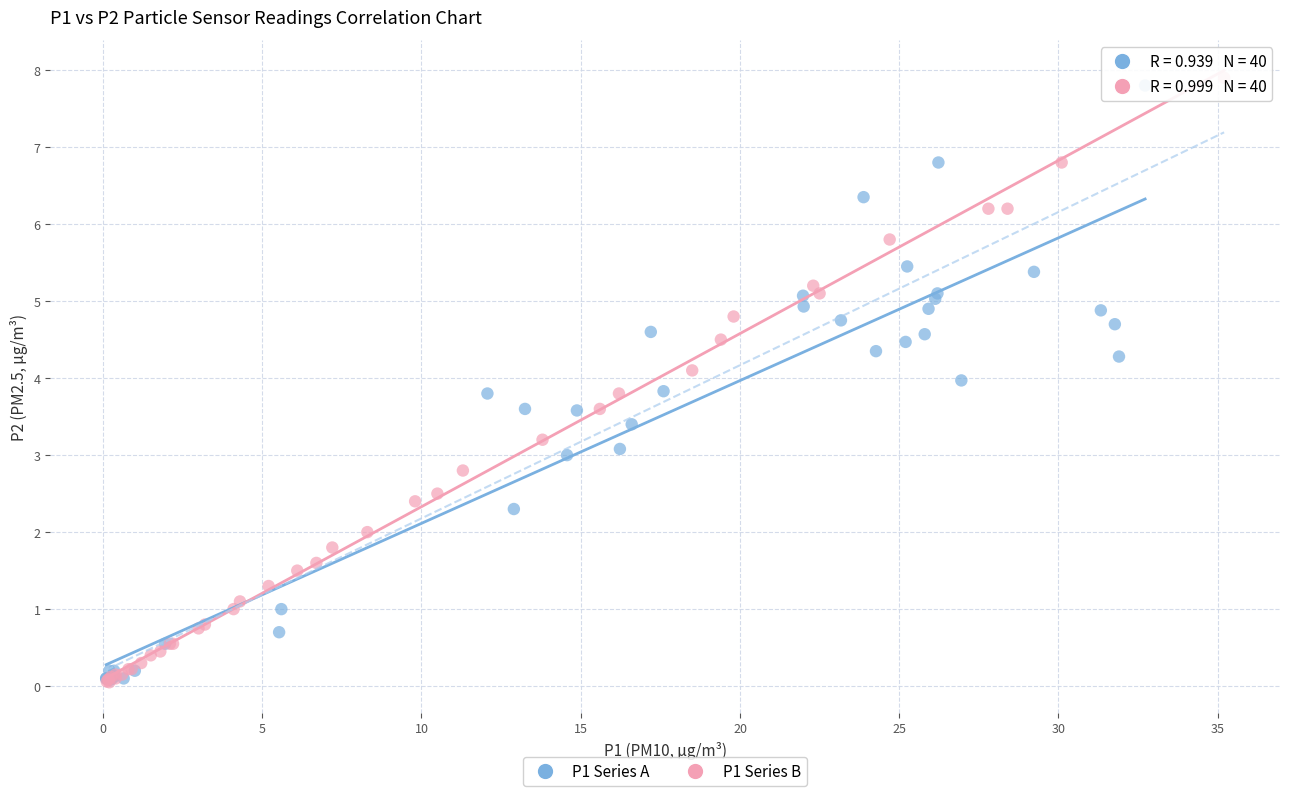

What are all the series names shown in the legend?

P1 Series A, P1 Series B